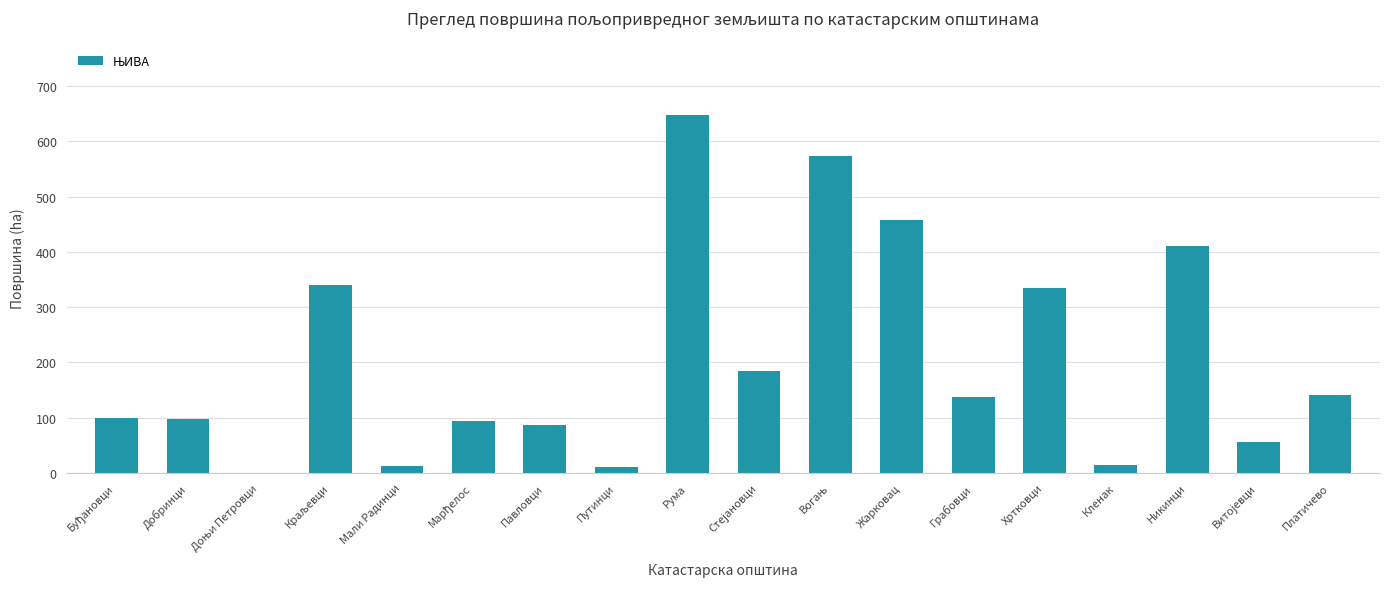

Between Жарковац and Никинци, which is larger?

Жарковац